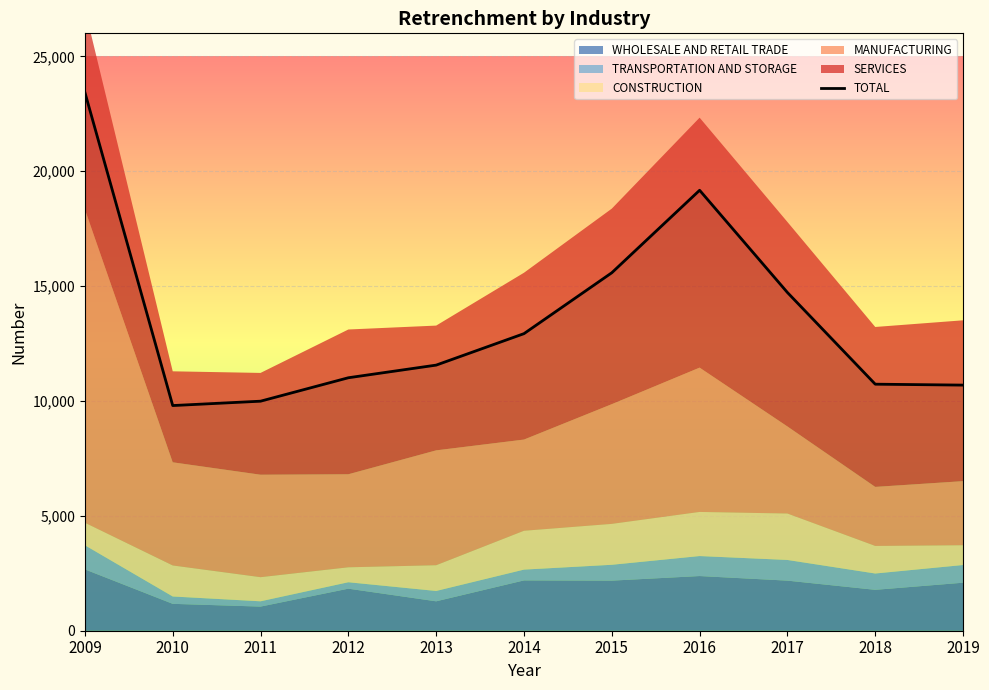

What is the difference between the second highest and second lowest values?

9180